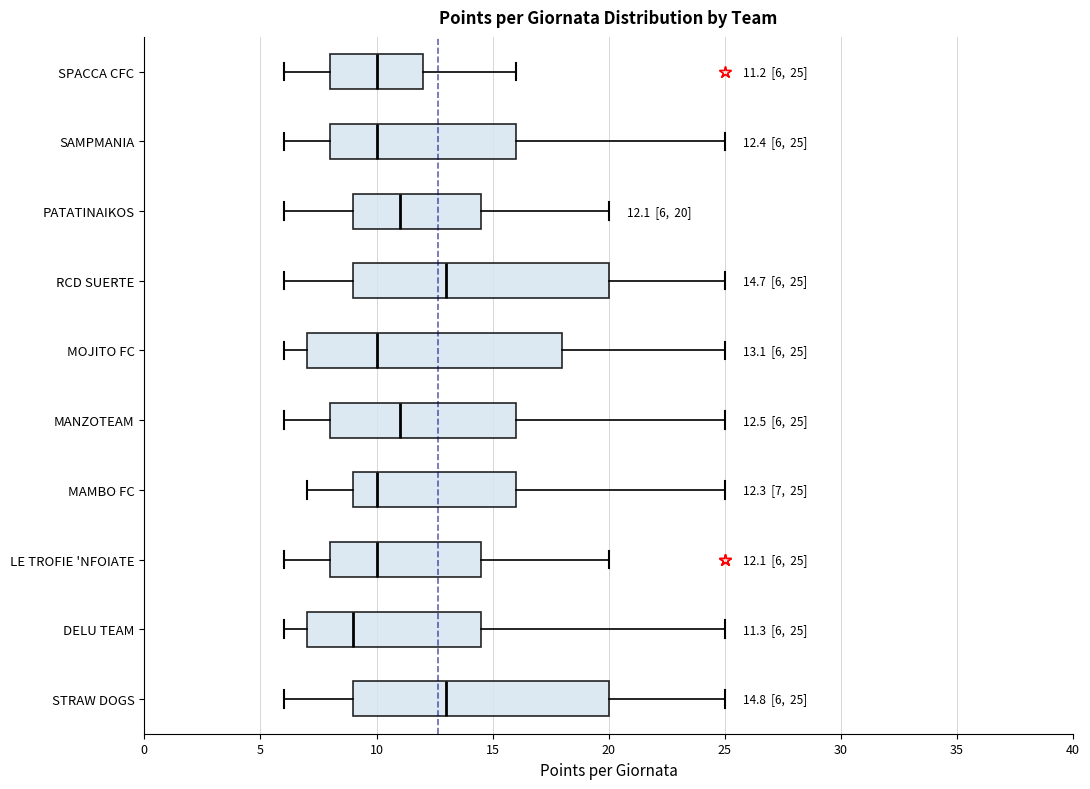

Which box's median line is the furthest to the left?

DELU TEAM